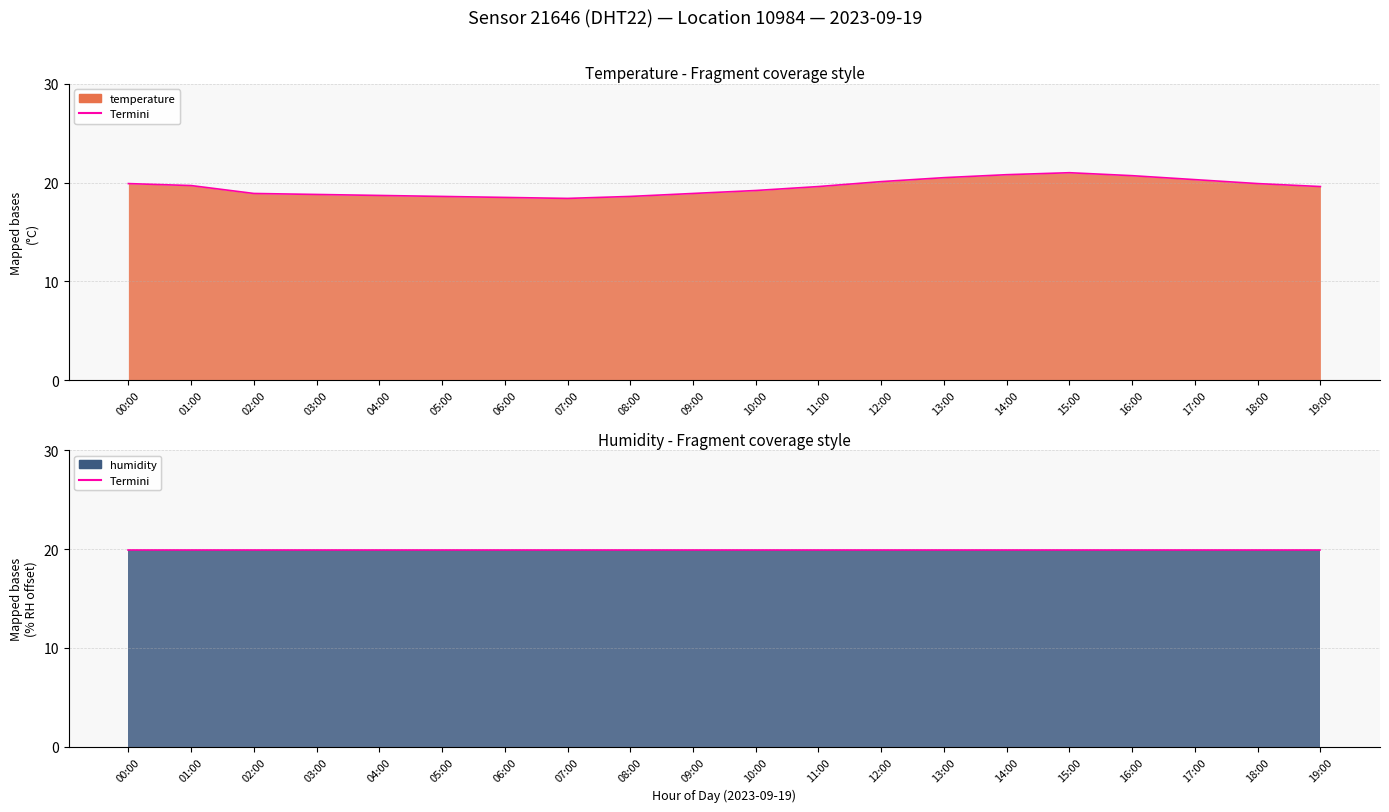

Which category has the highest value across all series?

15:00